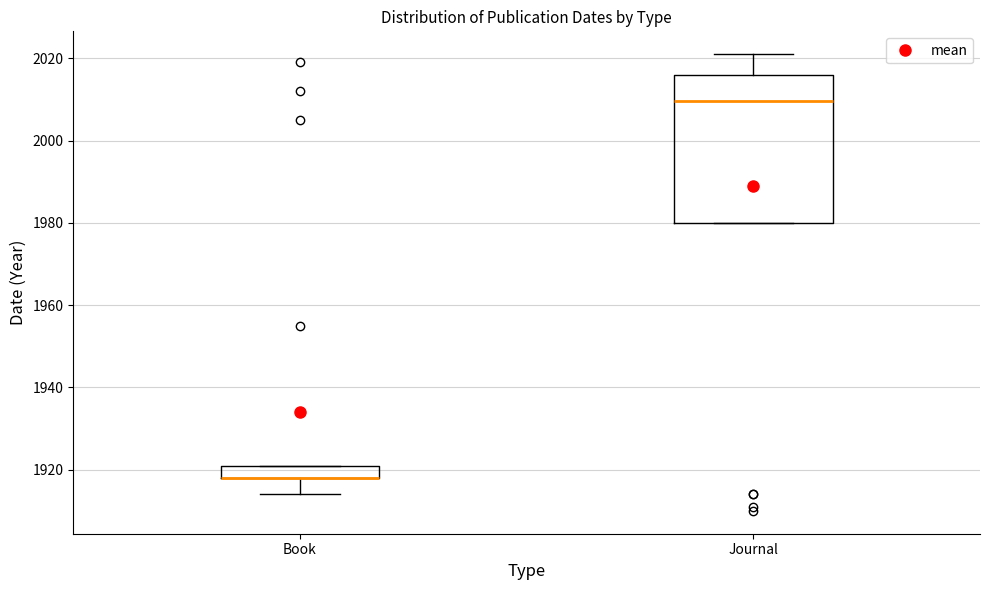

Reading left to right, read every box against the y-axis: the position of its median line, the range the box covers, and the ends of its whiskers. The values are not printed on the chart, so give them approximately, as read against the axis.

Book: median 1918 (drawn on the box's lower edge), box 1918 to 1922, whiskers 1914 to 1922
Journal: median 2010, box 1980 to 2016, whiskers 1980 to 2022